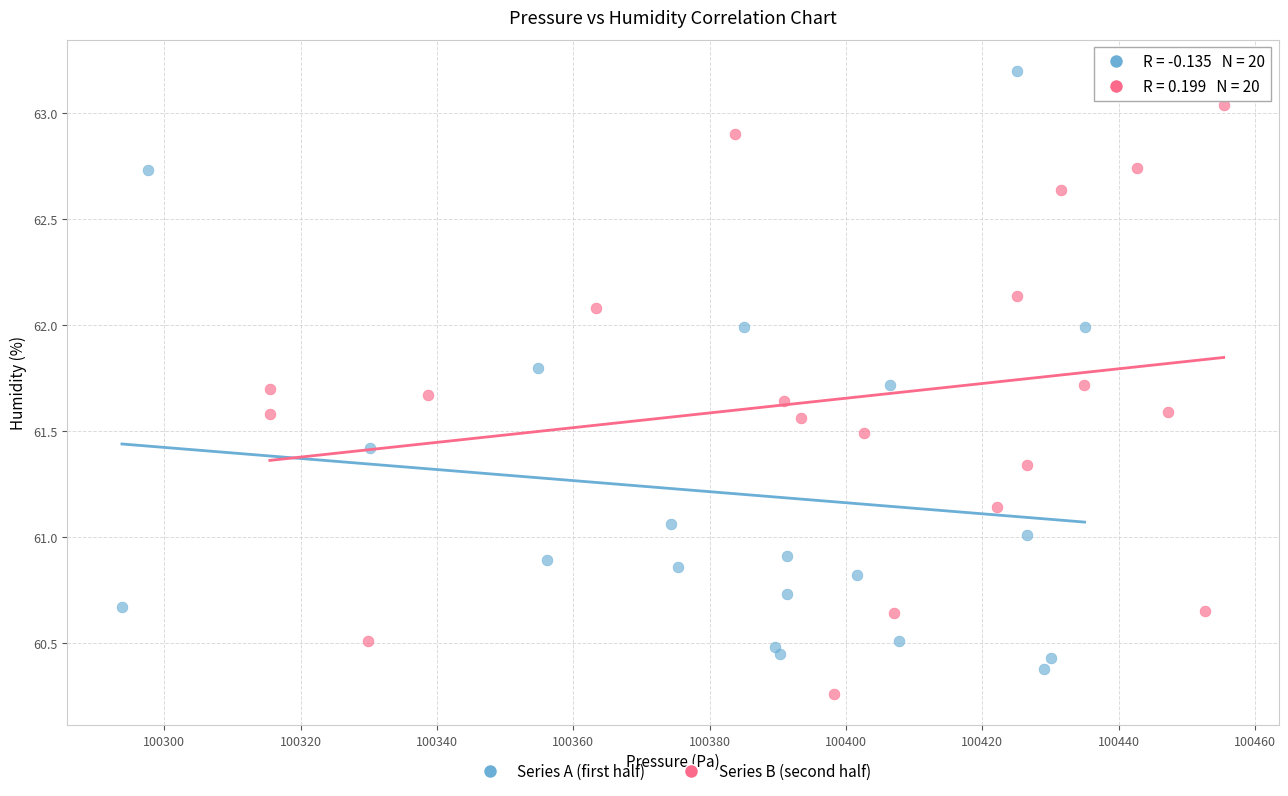

What are all the series names shown in the legend?

Series A (first half), Series B (second half)